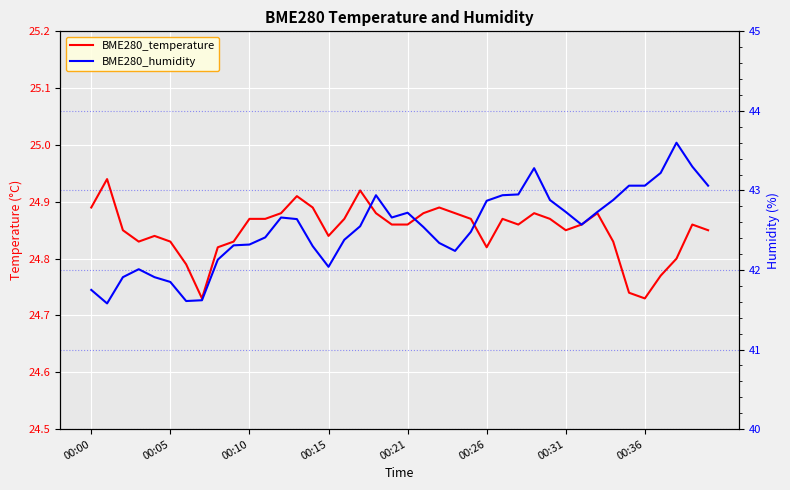

Read the BME280_temperature value at 13.

24.9